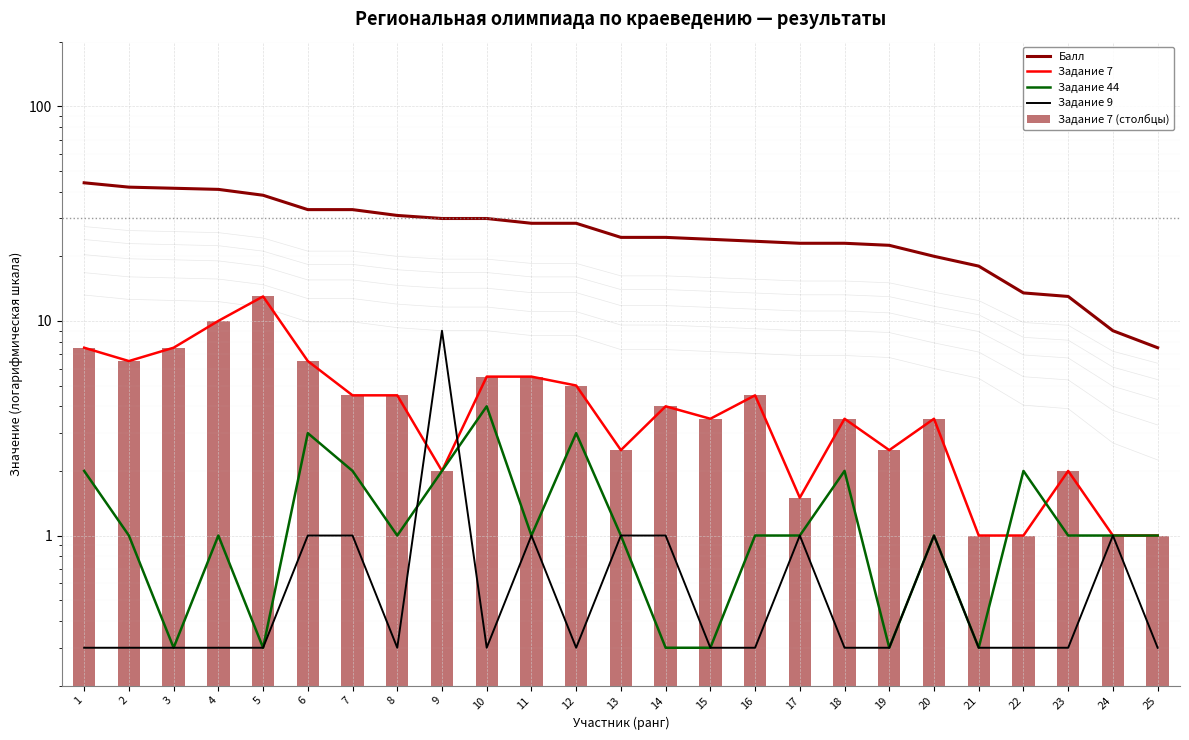

Count the number of categories in the chart.

25